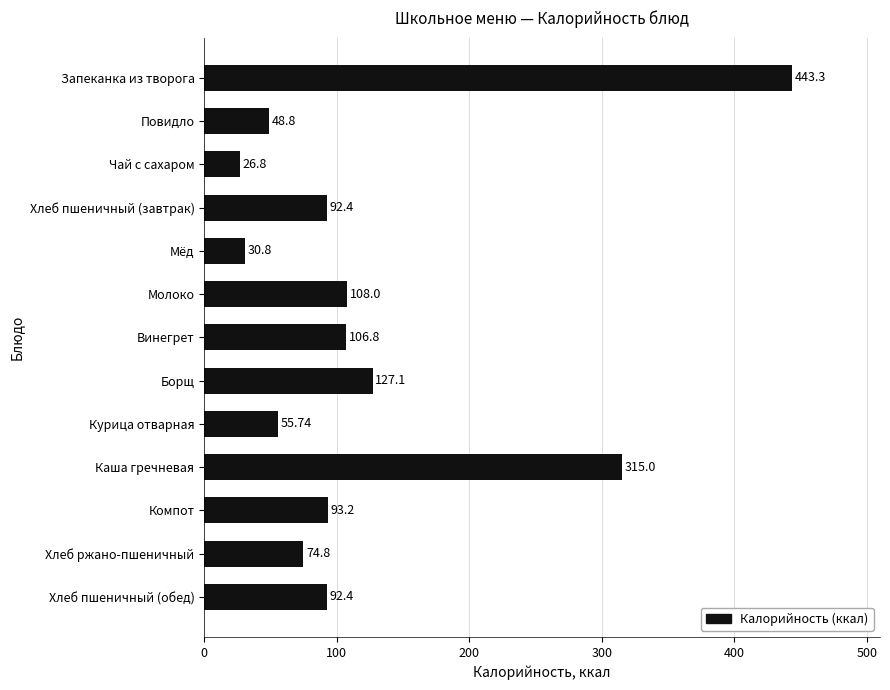

What is the label of the 10th bar from the bottom?

Хлеб пшеничный (завтрак)